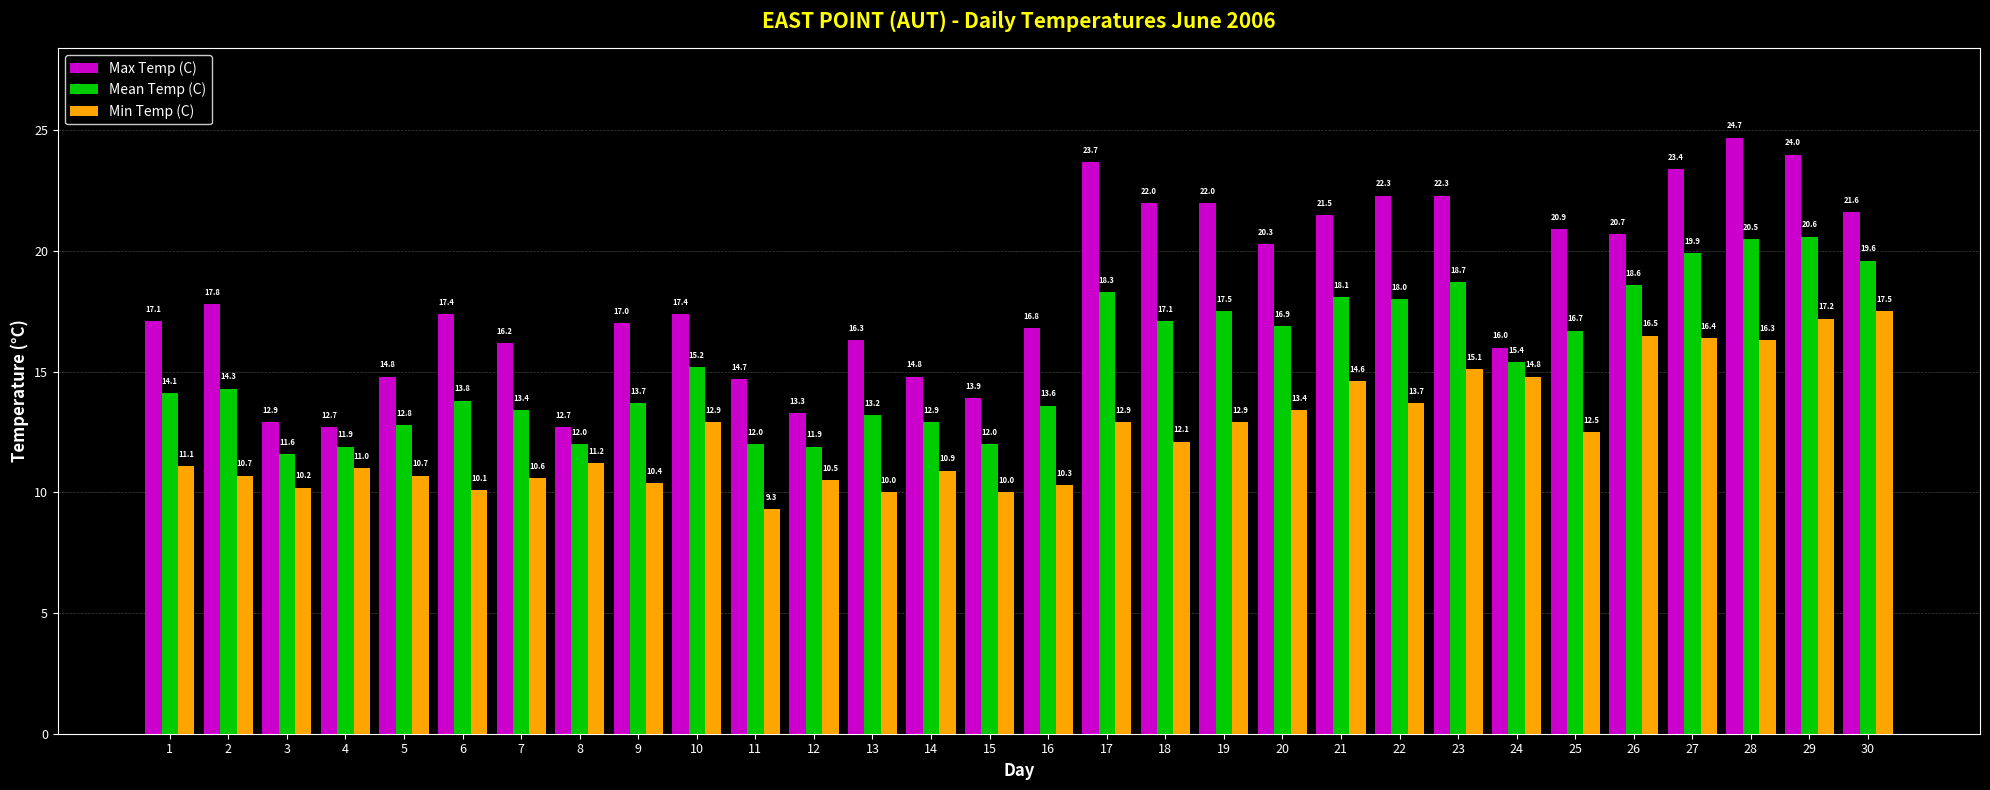

What is the lowest value of the Max Temp (C) series?

12.7